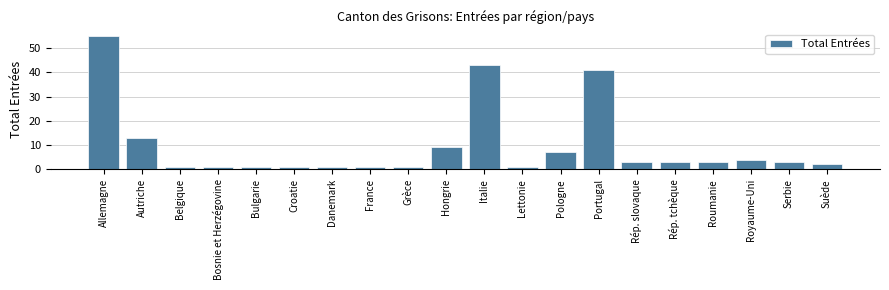

Reading left to right, list all the values displayed in this chart.

55	13	1	1	1	1	1	1	1	9	43	1	7	41	3	3	3	4	3	2